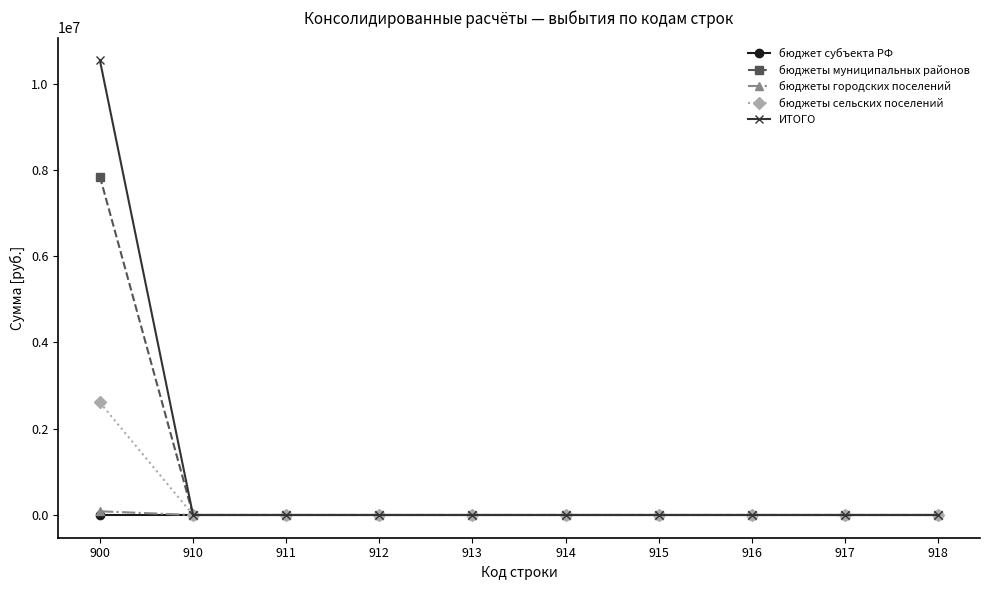

Reading left to right, transcribe all the data shown in this chart.

бюджет субъекта РФ: 900=0.0	910=0.0	911=0.0	912=0.0	913=0.0	914=0.0	915=0.0	916=0.0	917=0.0	918=0.0
бюджеты муниципальных районов: 900=7846558.6	910=0.0	911=0.0	912=0.0	913=0.0	914=0.0	915=0.0	916=0.0	917=0.0	918=0.0
бюджеты городских поселений: 900=85766.2	910=0.0	911=0.0	912=0.0	913=0.0	914=0.0	915=0.0	916=0.0	917=0.0	918=0.0
бюджеты сельских поселений: 900=2609211.7	910=0.0	911=0.0	912=0.0	913=0.0	914=0.0	915=0.0	916=0.0	917=0.0	918=0.0
ИТОГО: 900=10541536.5	910=0.0	911=0.0	912=0.0	913=0.0	914=0.0	915=0.0	916=0.0	917=0.0	918=0.0